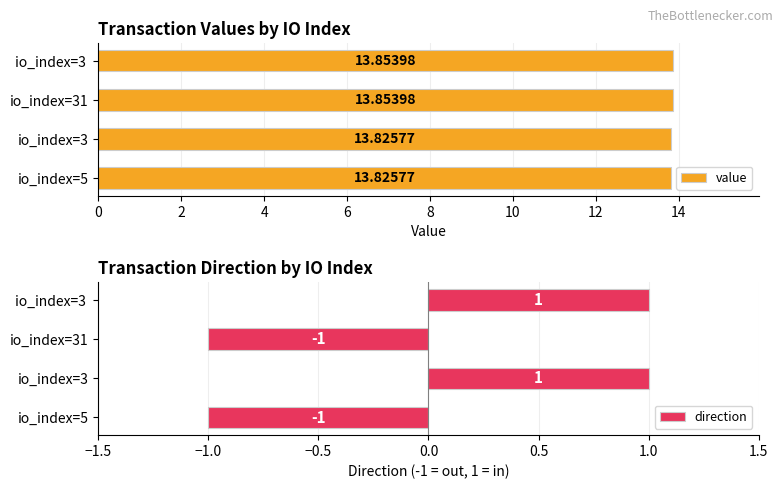

What are all the series names shown in the legend?

value, direction